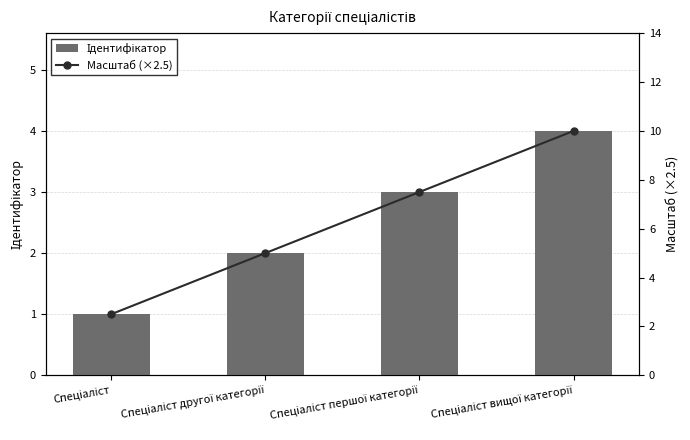

What is the sum of all Ідентифікатор values?

10.0